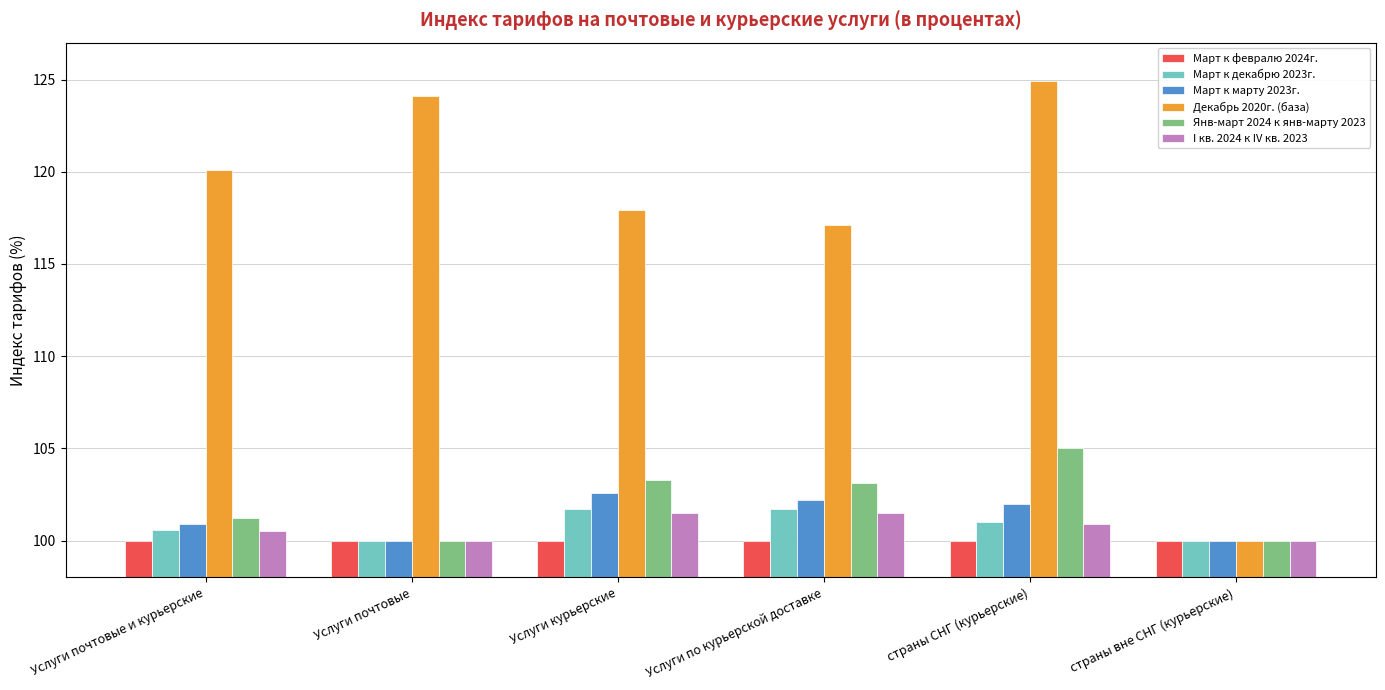

What are all the series names shown in the legend?

Март к февралю 2024г., Март к декабрю 2023г., Март к марту 2023г., Декабрь 2020г. (база), Янв-март 2024 к янв-марту 2023, I кв. 2024 к IV кв. 2023